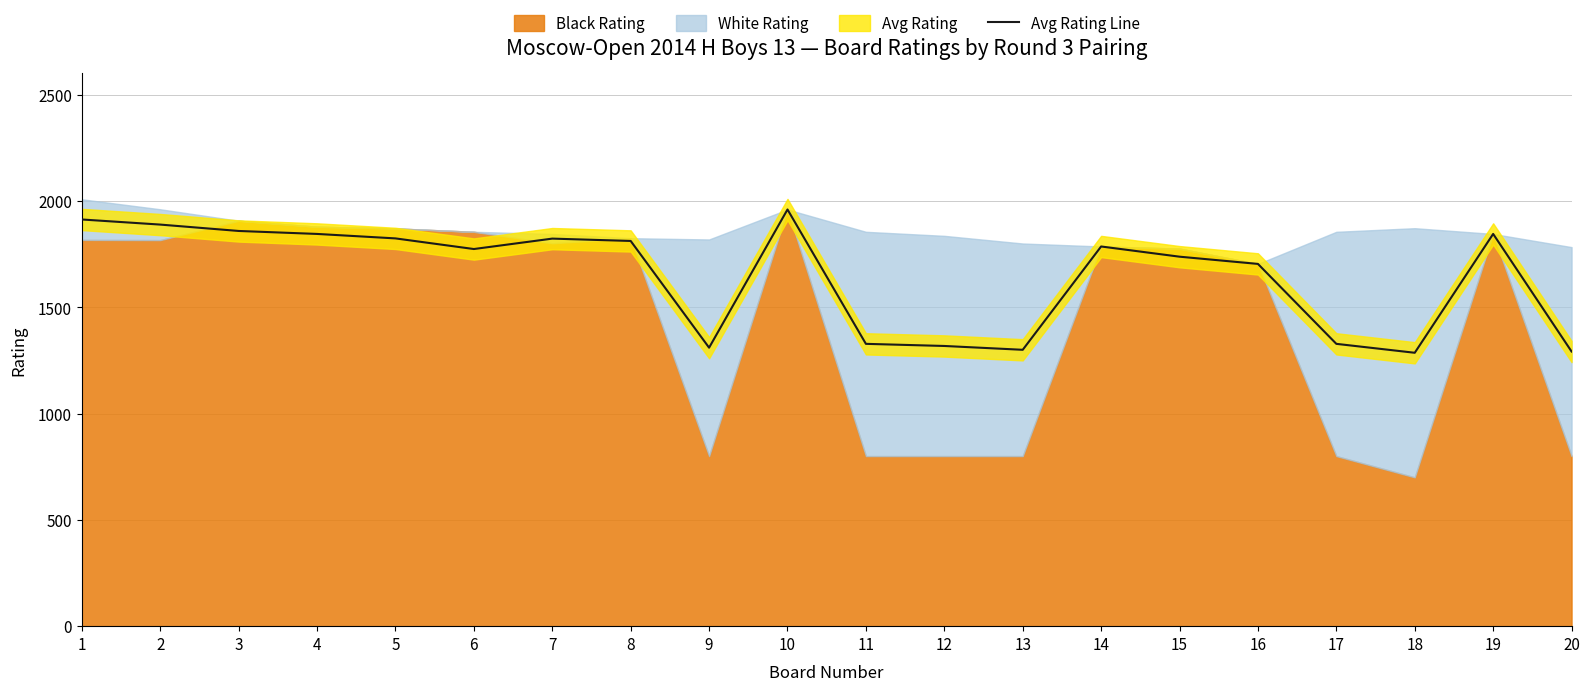

Read the value at 1, to the nearest 50.

1900